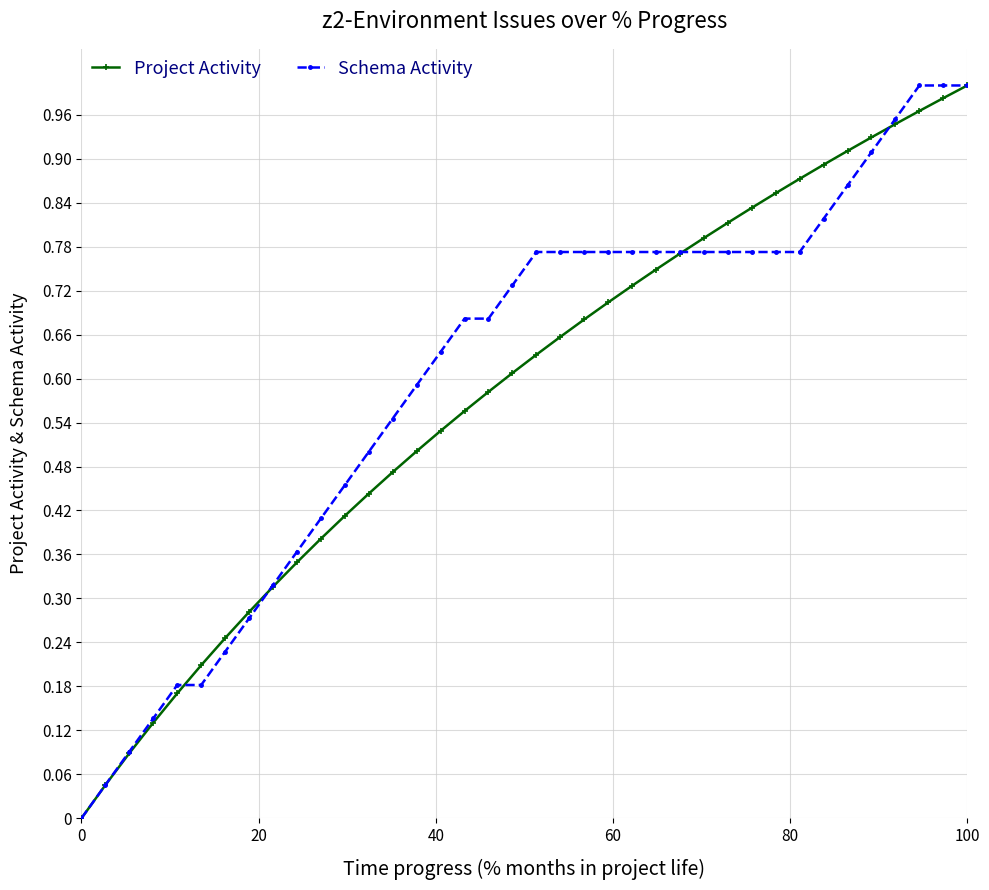

Does the chart have visible grid lines?

Yes